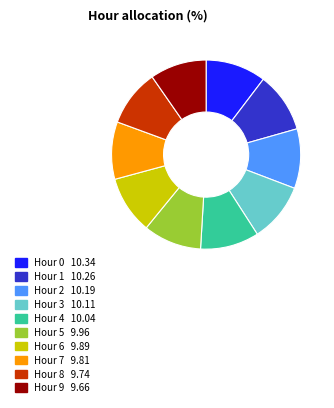

Is it true that Hour 5 is 18% of the pie?

False